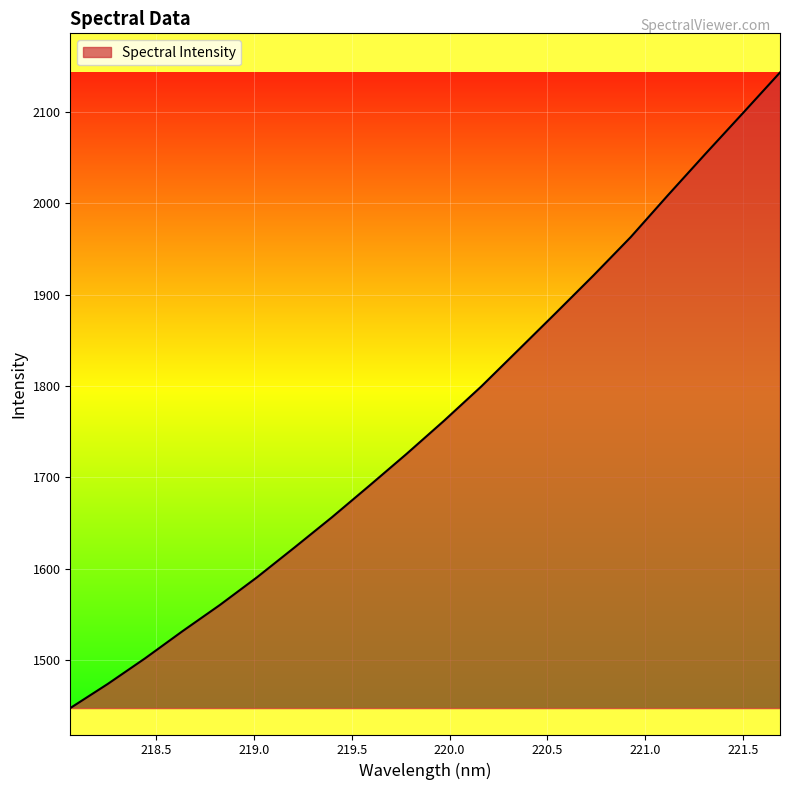

True or false: the data has more than 2 interior local peaks.

False